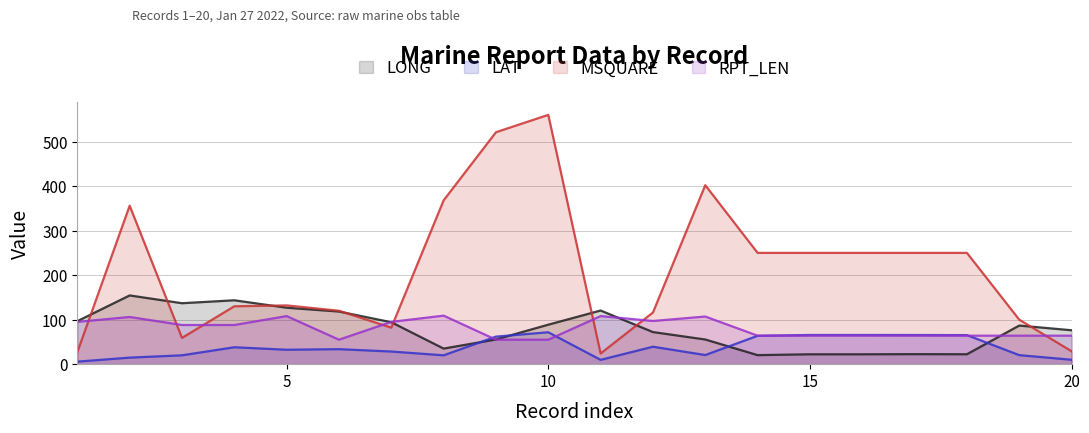

How many data points in RPT_LEN are above 88?

8